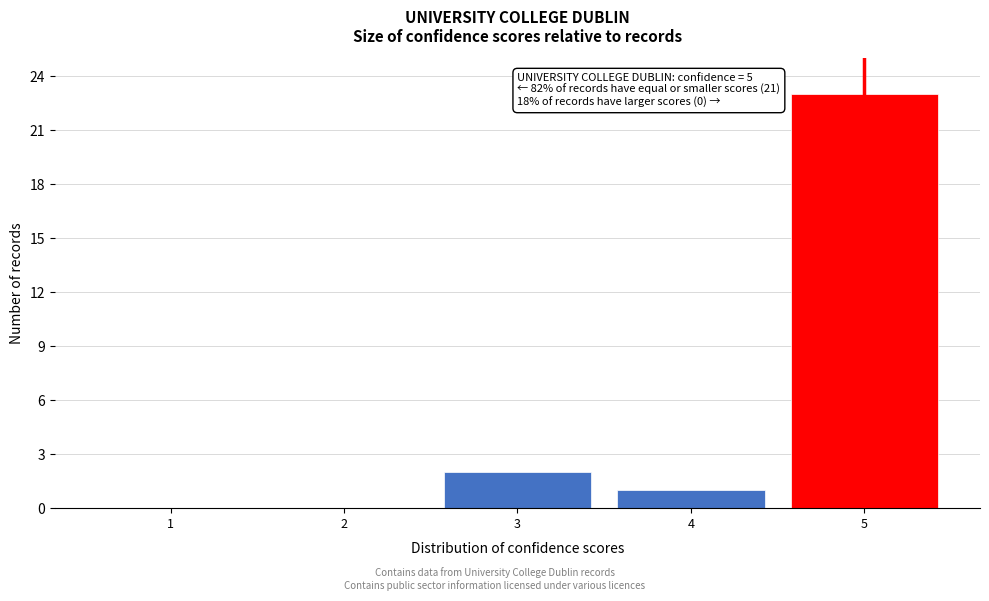

Reading left to right, list all the values displayed in this chart.

1=0	2=0	3=2	4=1	5=23